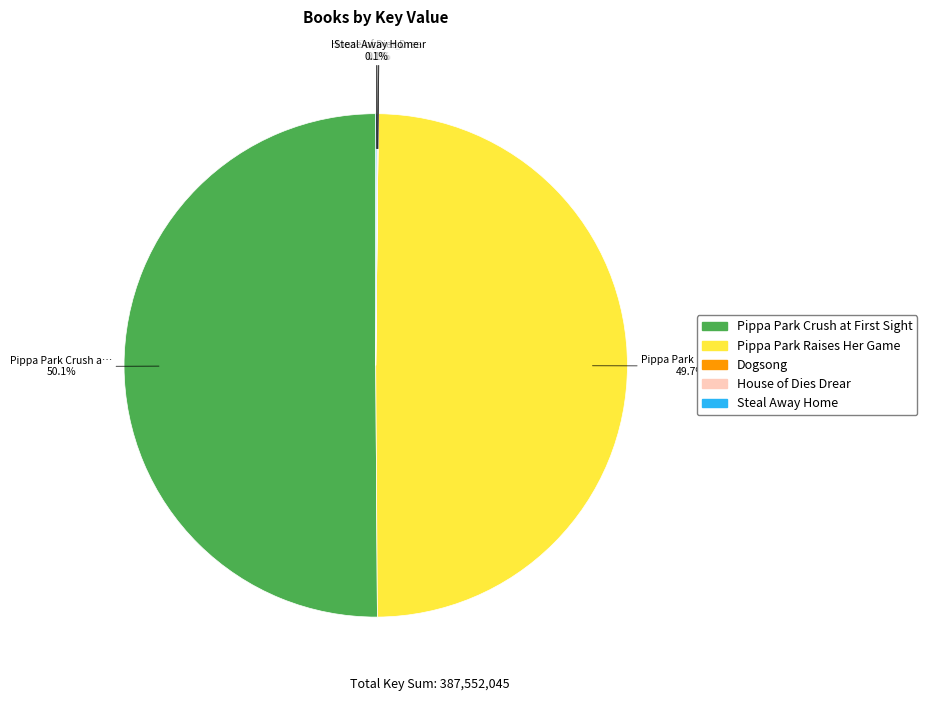

To the nearest percent, what is the difference between the House of Dies Drear and Pippa Park Raises Her Game slice percentages?

50%